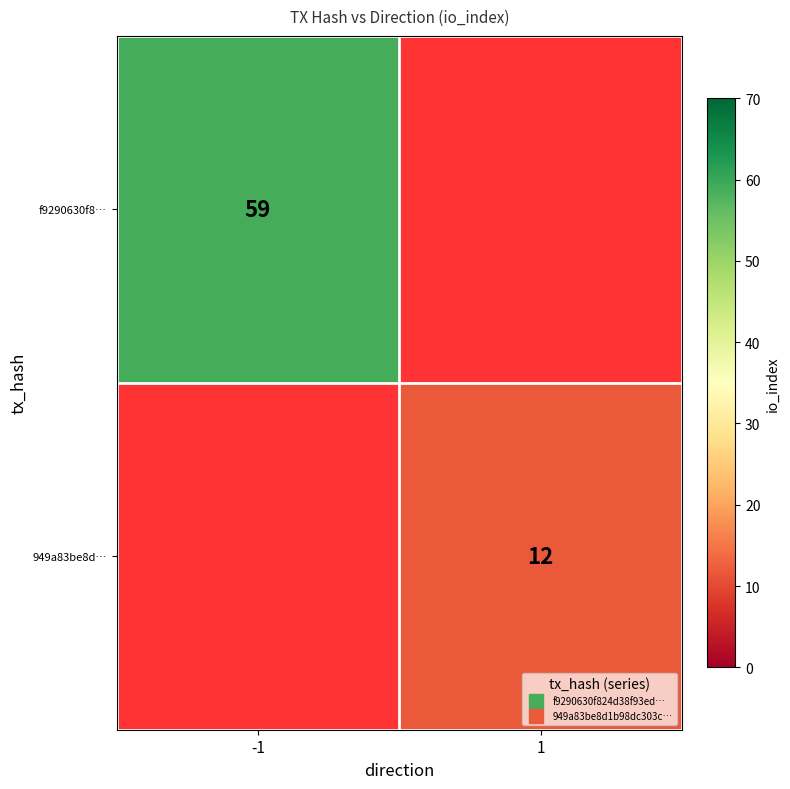

List the series in order of their peak value, highest first.

f9290630f8…, 949a83be8d…